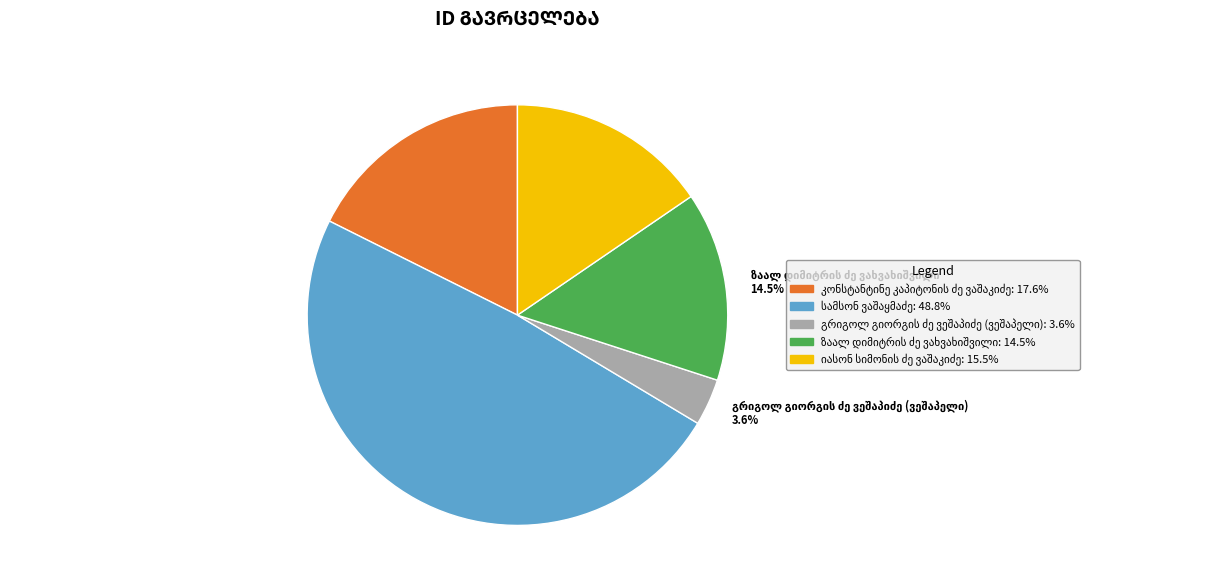

Does any single category account for the majority?

No